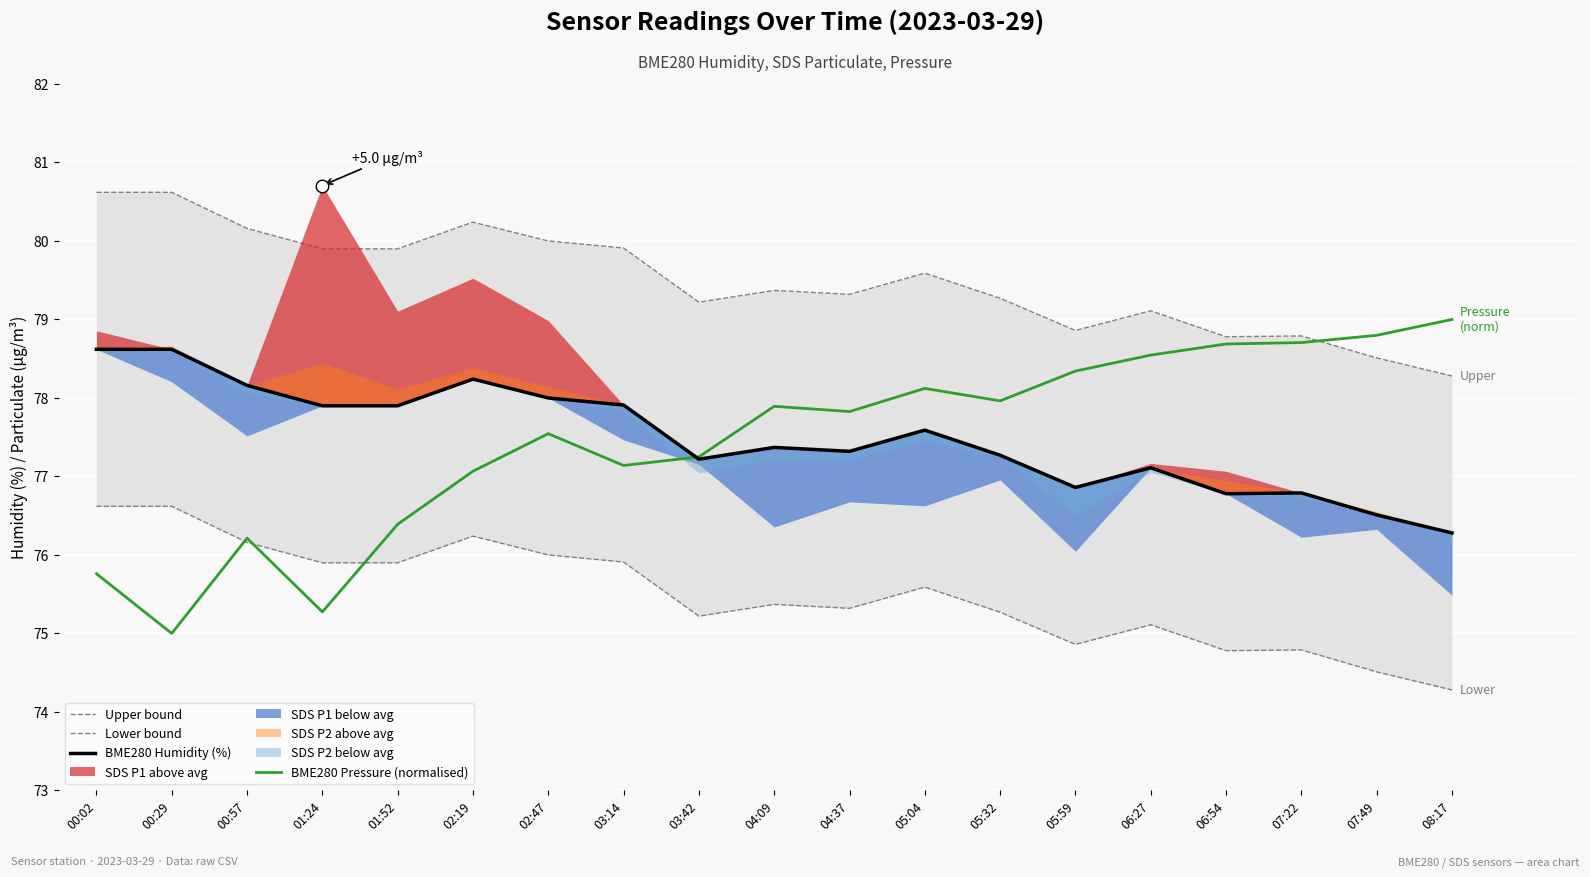

List the labels in order of Lower bound value, smallest first.

08:17, 07:49, 06:54, 07:22, 05:59, 06:27, 03:42, 05:32, 04:37, 04:09, 05:04, 01:24, 01:52, 03:14, 02:47, 00:57, 02:19, 00:02, 00:29